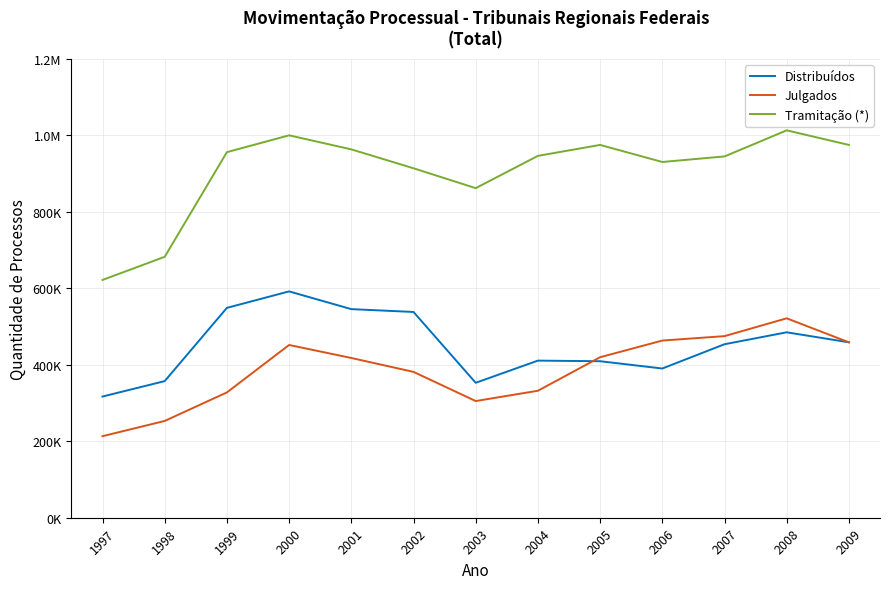

What is the difference between the highest and lowest values at 2001?

545505